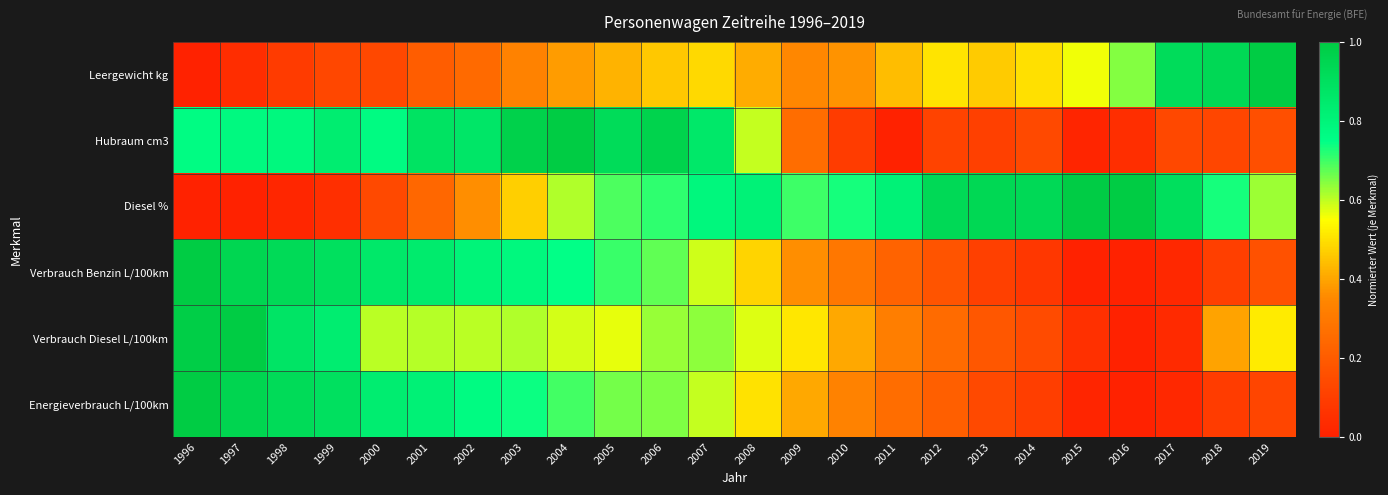

Count the number of categories in the chart.

24